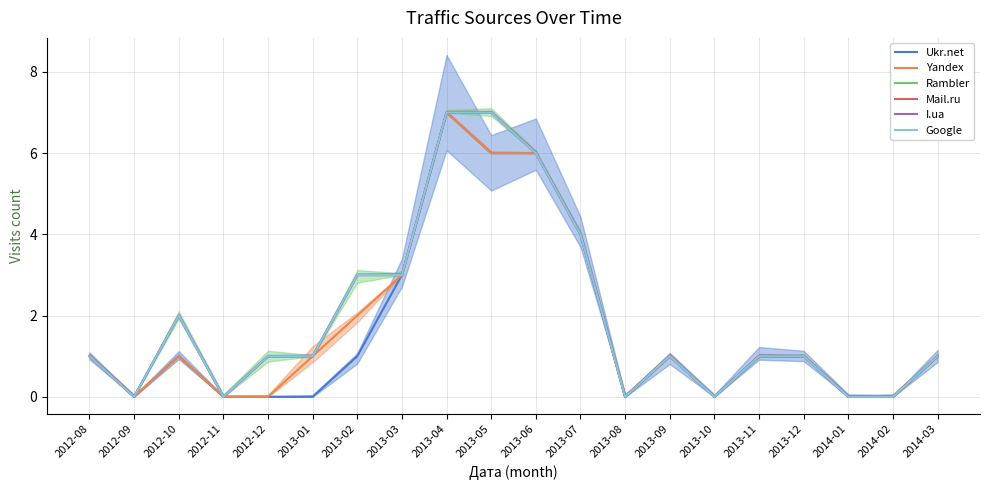

True or false: Rambler and Google cross at least once.

False